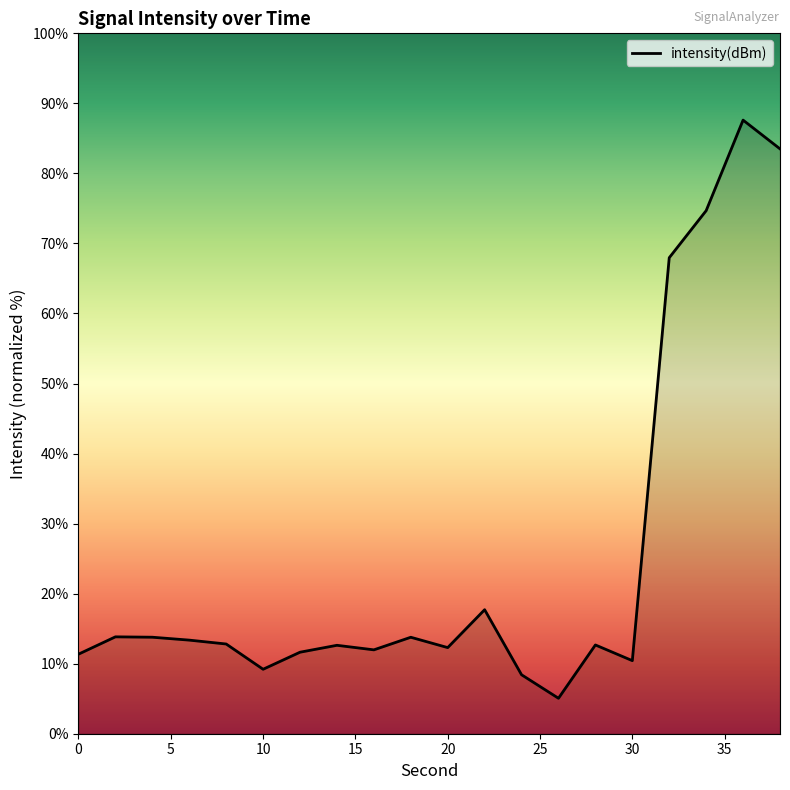

What is the minimum value shown in the chart?

5.1